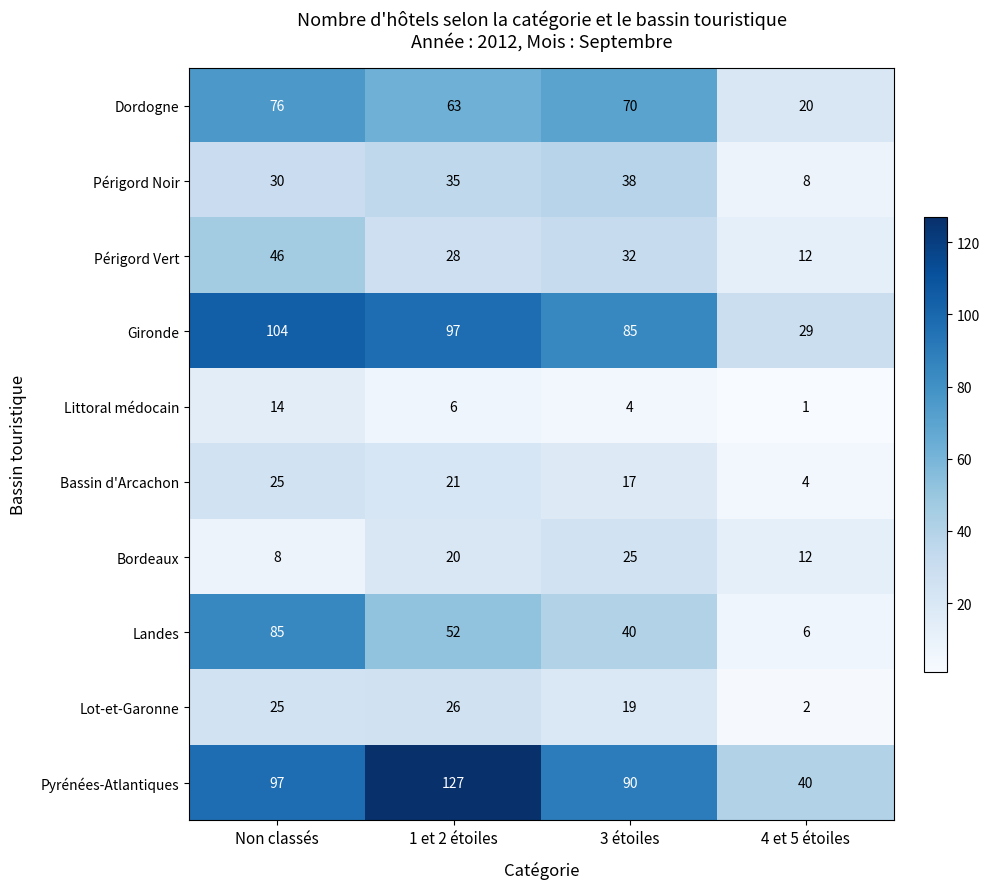

List the labels in order of Littoral médocain value, smallest first.

4 et 5 étoiles, 3 étoiles, 1 et 2 étoiles, Non classés